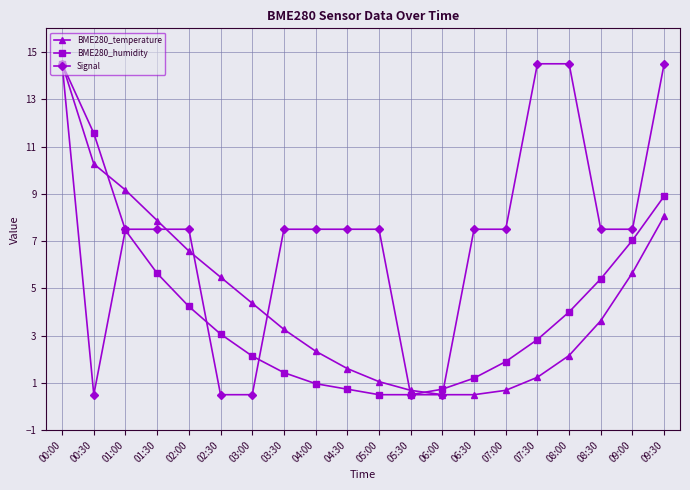

Is it true that BME280_temperature equals 14.8 at 01:00?

False